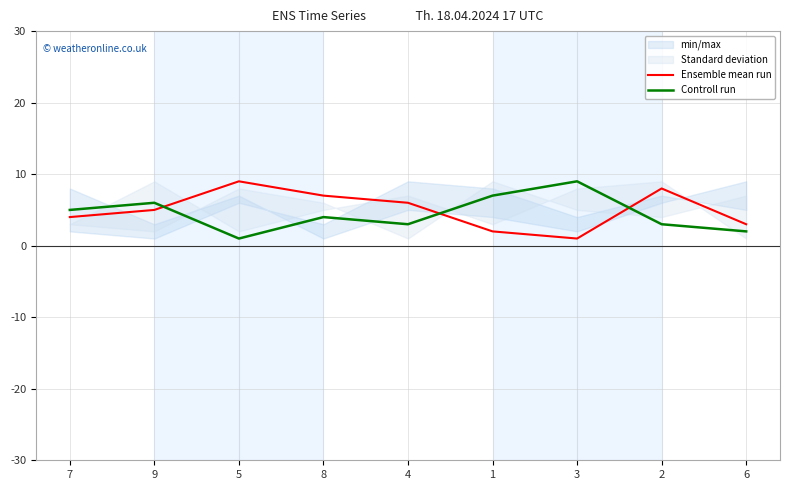

What is the label of the 4th point from the right?

1